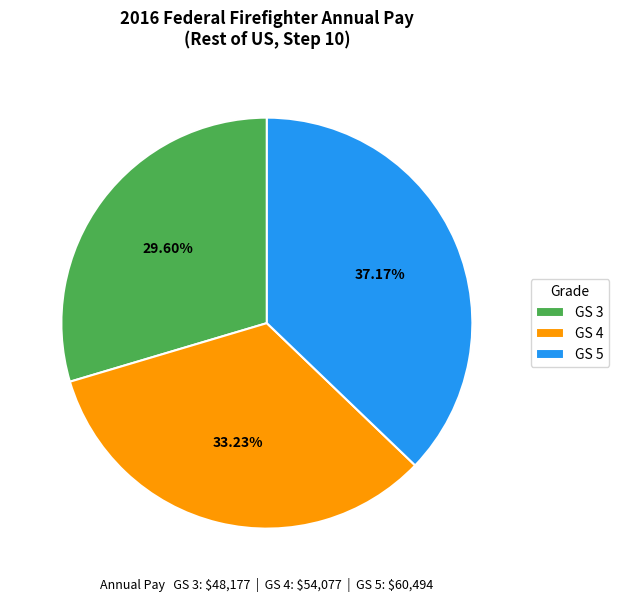

Do GS 3 and GS 4 together represent more than half of the pie?

Yes